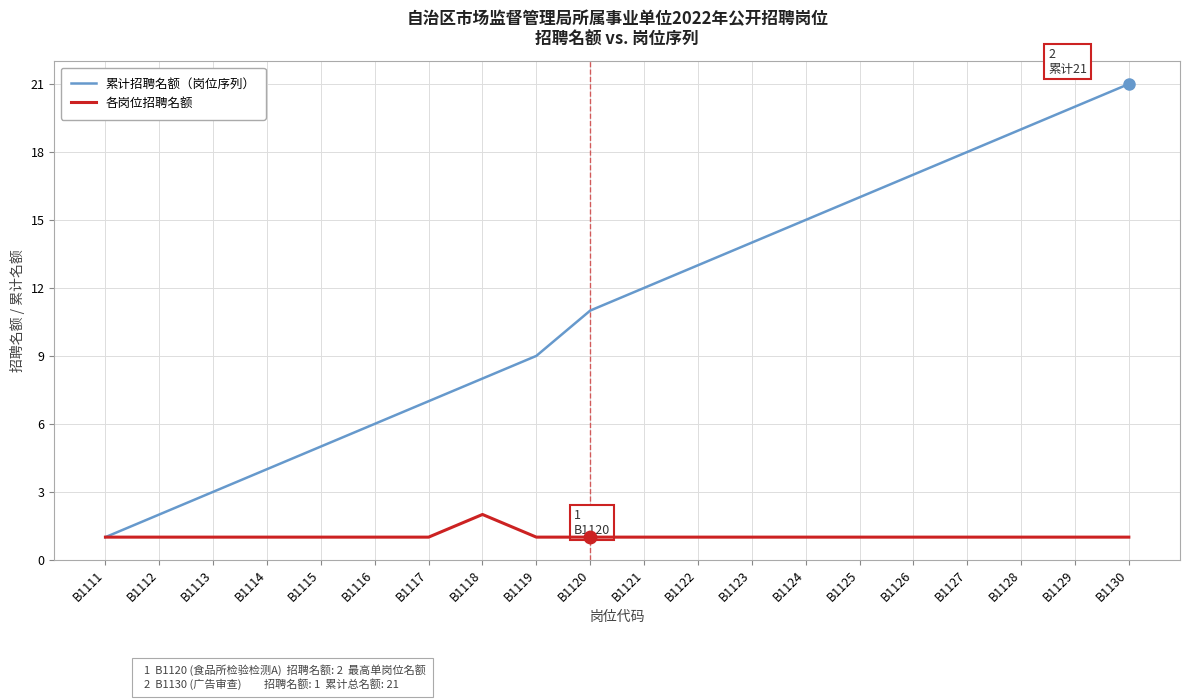

Rank the series at B1123 from highest to lowest value.

累计招聘名额（岗位序列）, 各岗位招聘名额